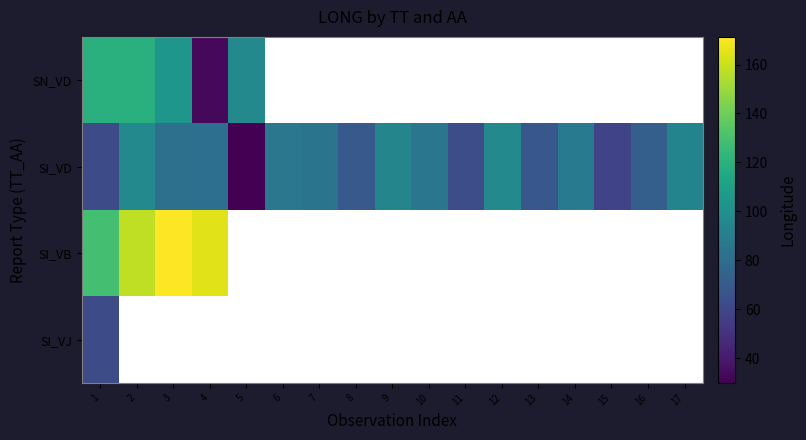

At which label does SI_VD reach its minimum?

5